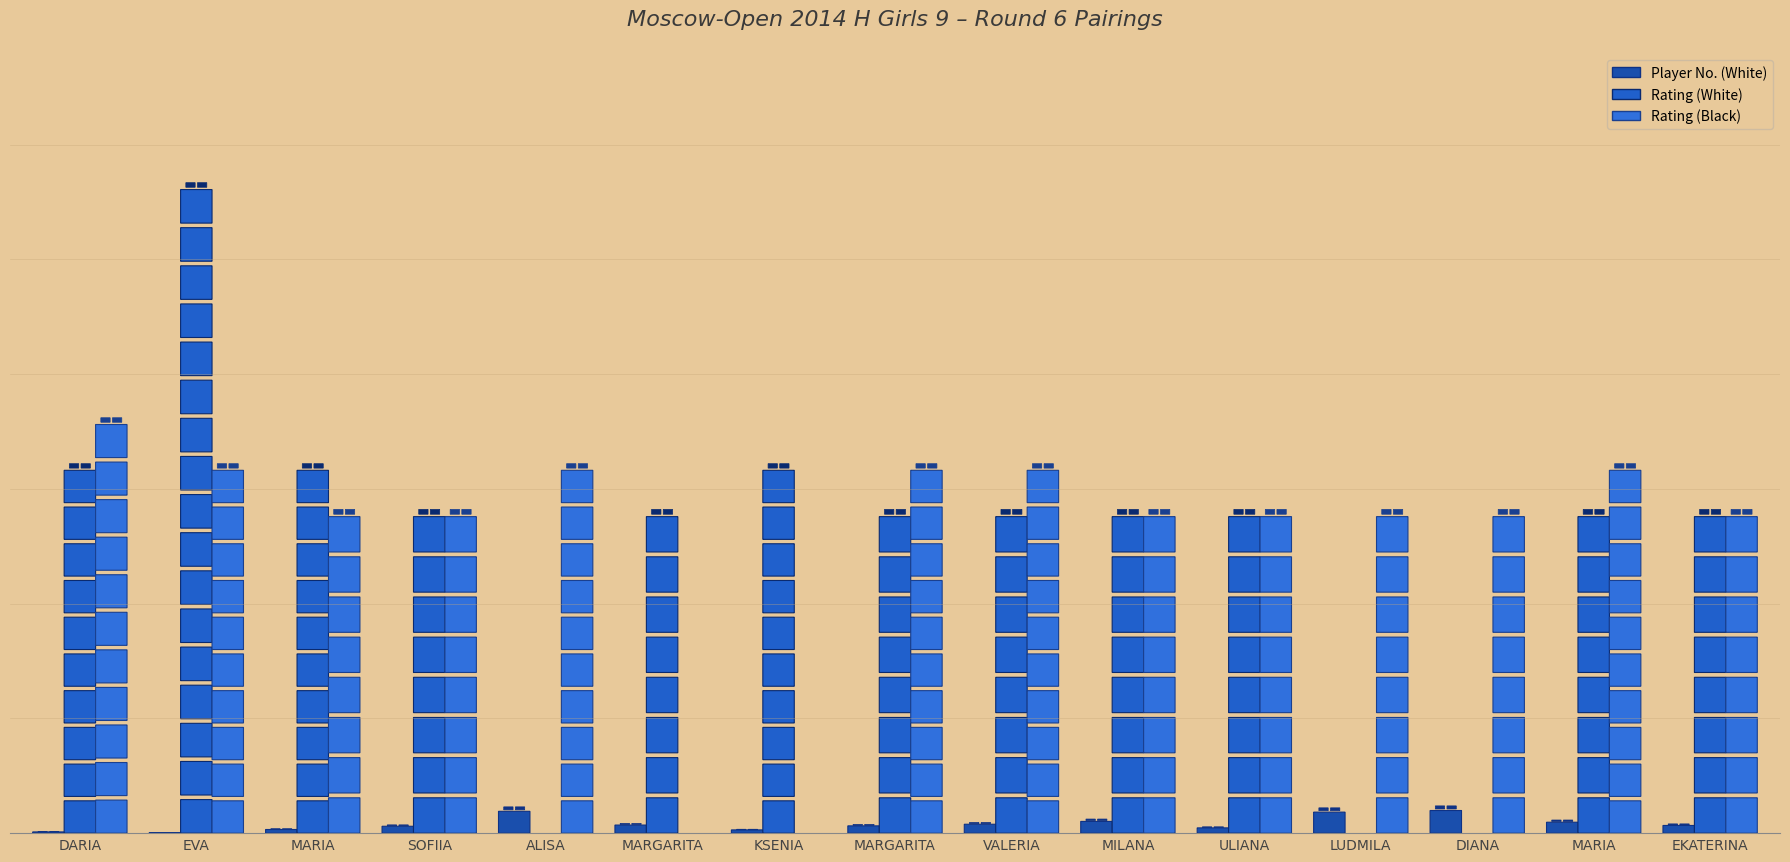

Is the value of Rating (Black) at Stepanyan Eva greater than the value of Rating (White) at Stepanyan Eva?

No